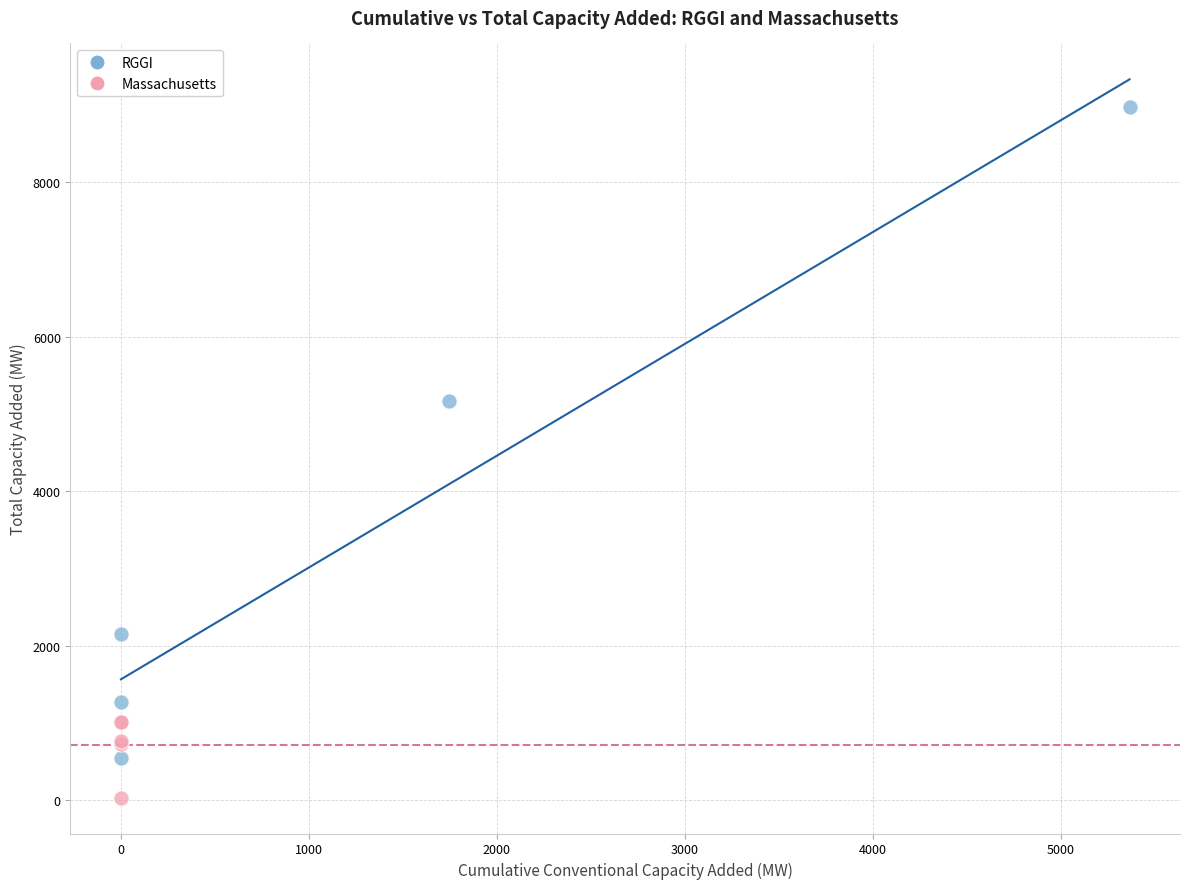

Which series contains the highest Y value?

RGGI